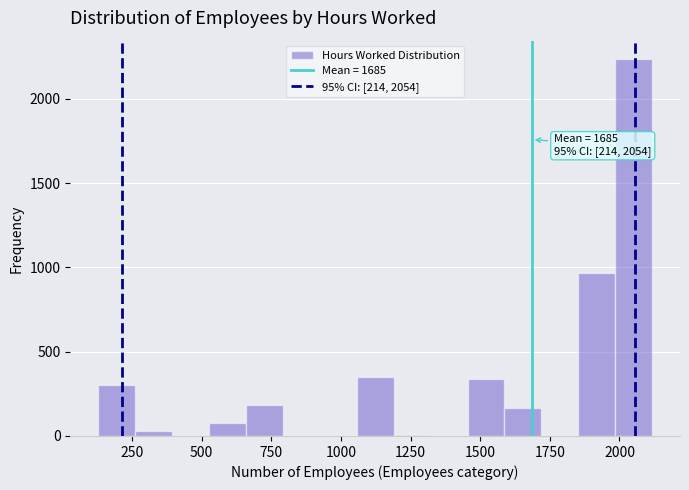

Read against the x-axis, roughly where is the centre of the tallest bar?

2050